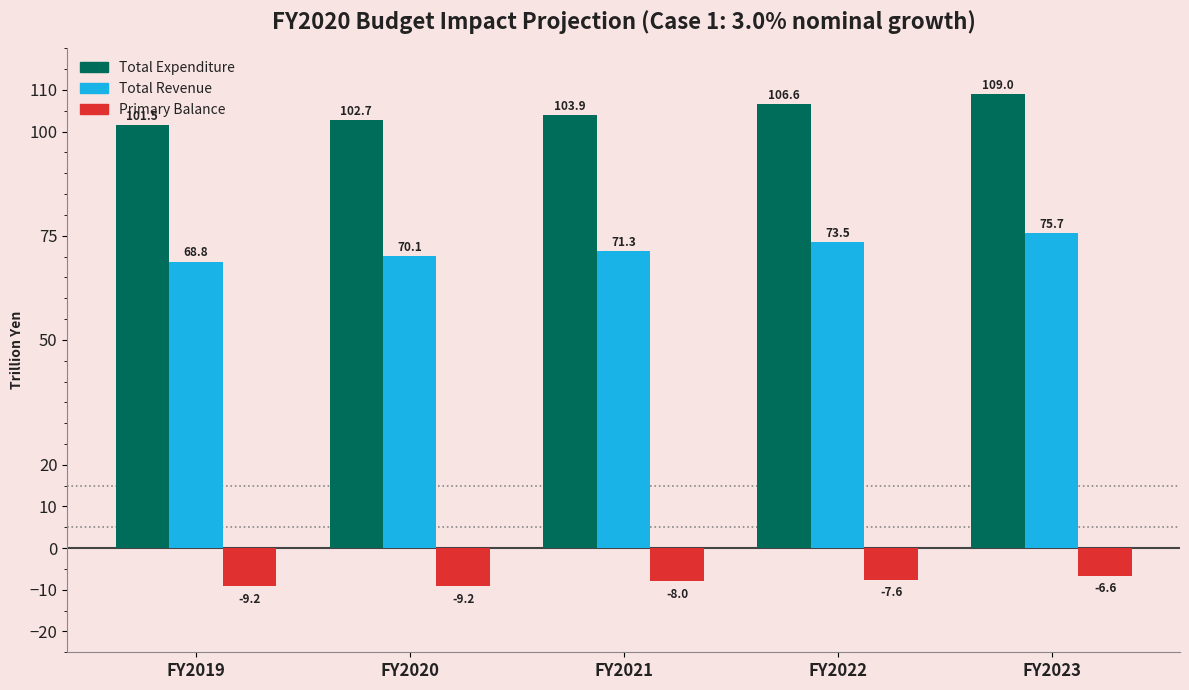

Reading left to right, list all the values displayed in this chart.

Total Expenditure: FY2019=101.5	FY2020=102.7	FY2021=103.9	FY2022=106.6	FY2023=109.0
Total Revenue: FY2019=68.8	FY2020=70.1	FY2021=71.3	FY2022=73.5	FY2023=75.7
Primary Balance: FY2019=-9.2	FY2020=-9.2	FY2021=-8.0	FY2022=-7.6	FY2023=-6.6